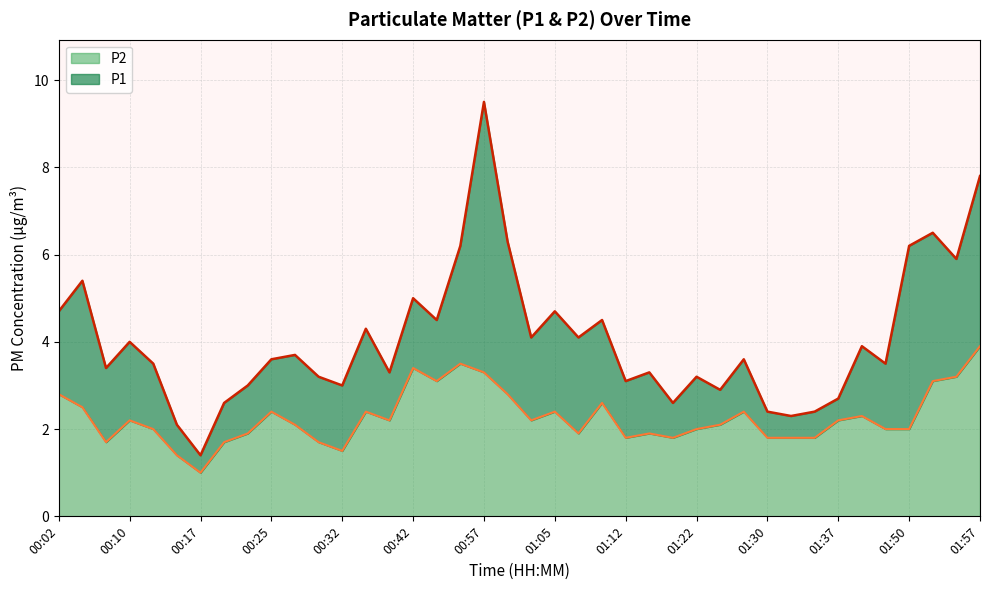

At which category is the sum across all series the highest?

00:57